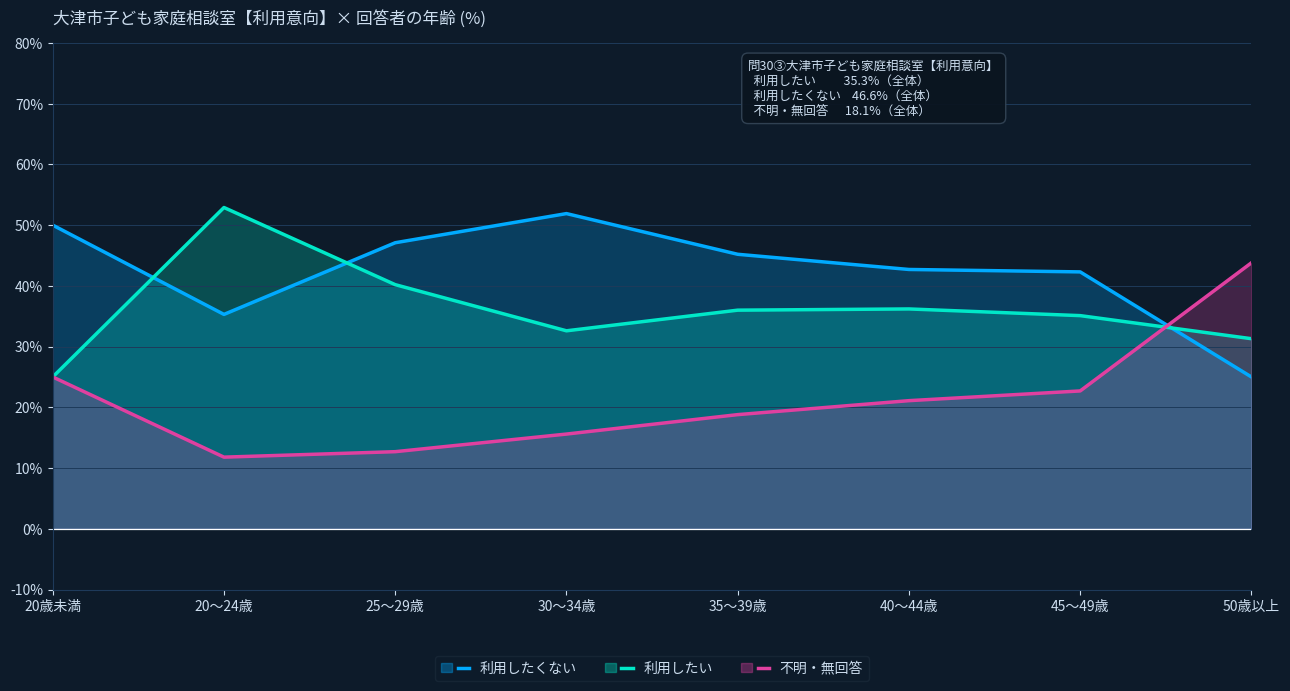

What is the difference between the maximum and second lowest values in the 利用したい series?

21.6